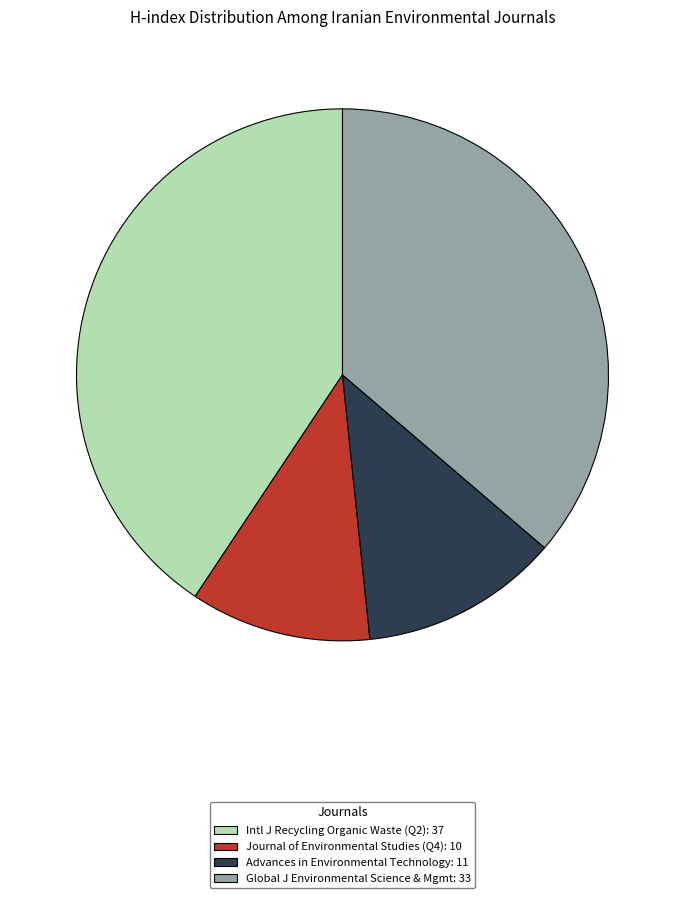

Is there a majority slice in this chart?

No